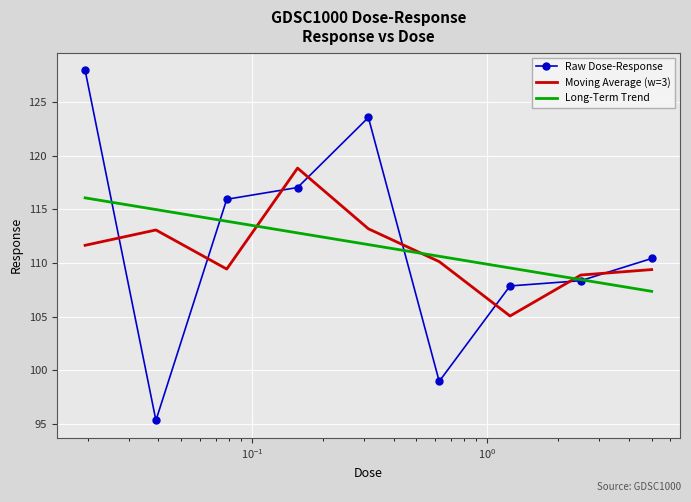

True or false: Raw Dose-Response and Moving Average (w=3) cross at least once.

True